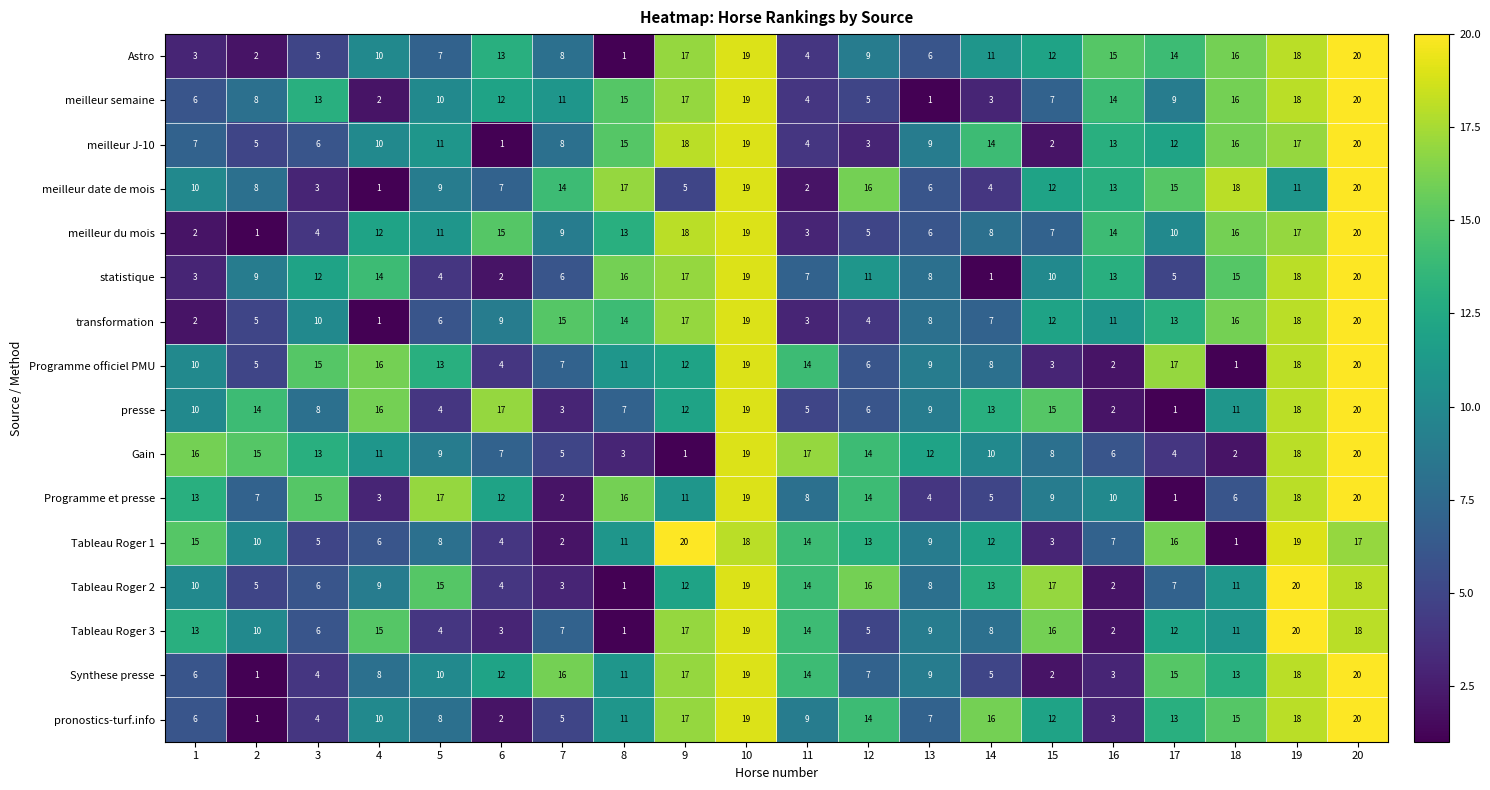

What is the difference between the maximum and second lowest values in the meilleur du mois series?

18